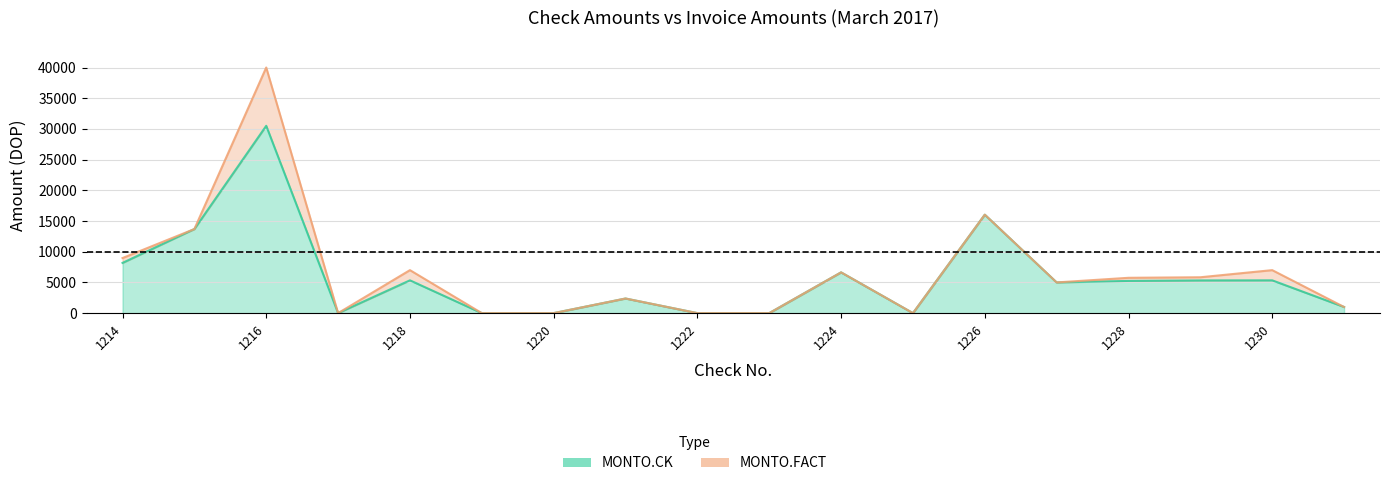

What is the sum of all MONTO.FACT values?

119301.7